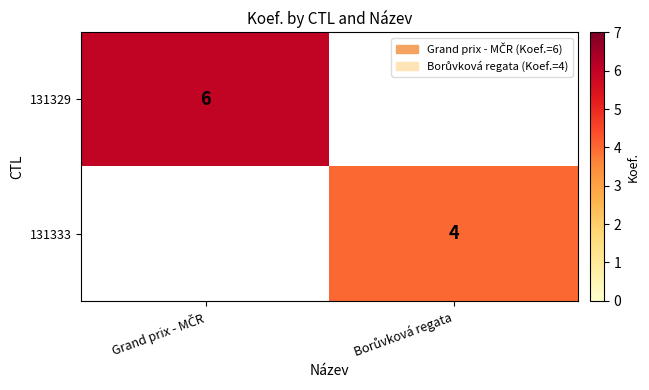

At which label does 131333 reach its minimum?

Grand prix - MČR